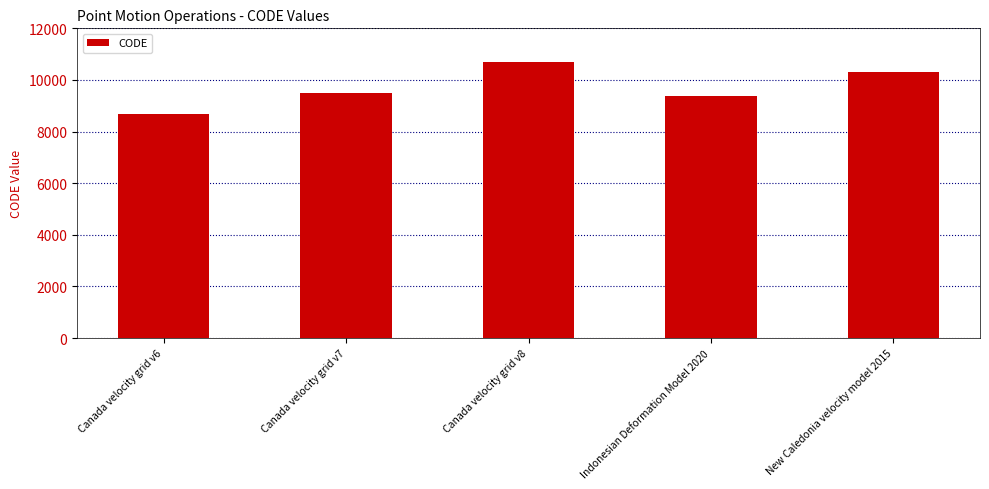

Read the value at Canada velocity grid v8, to the nearest 50.

10700